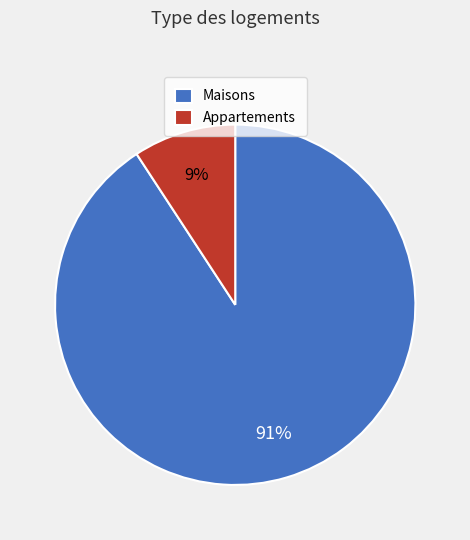

Which category has the smallest portion of the pie?

Appartements